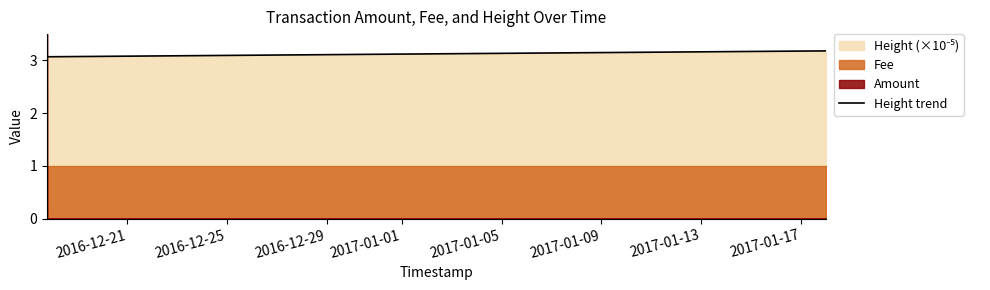

What is the lowest value of the Height trend series?

3.1